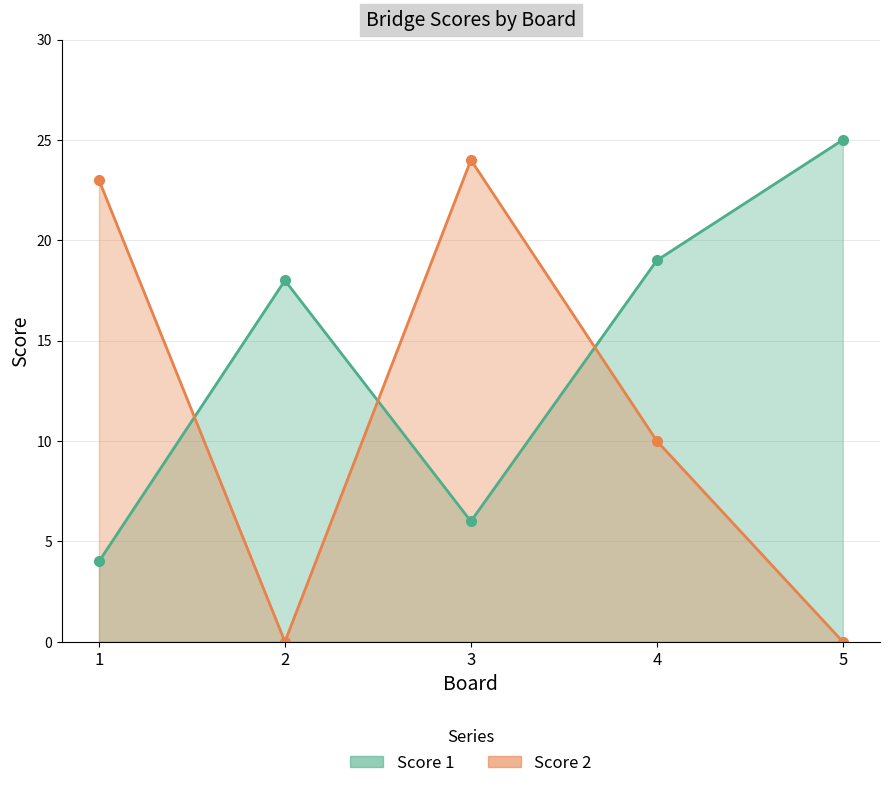

What is the value of the Score 1 point at the 2nd from the left?

18